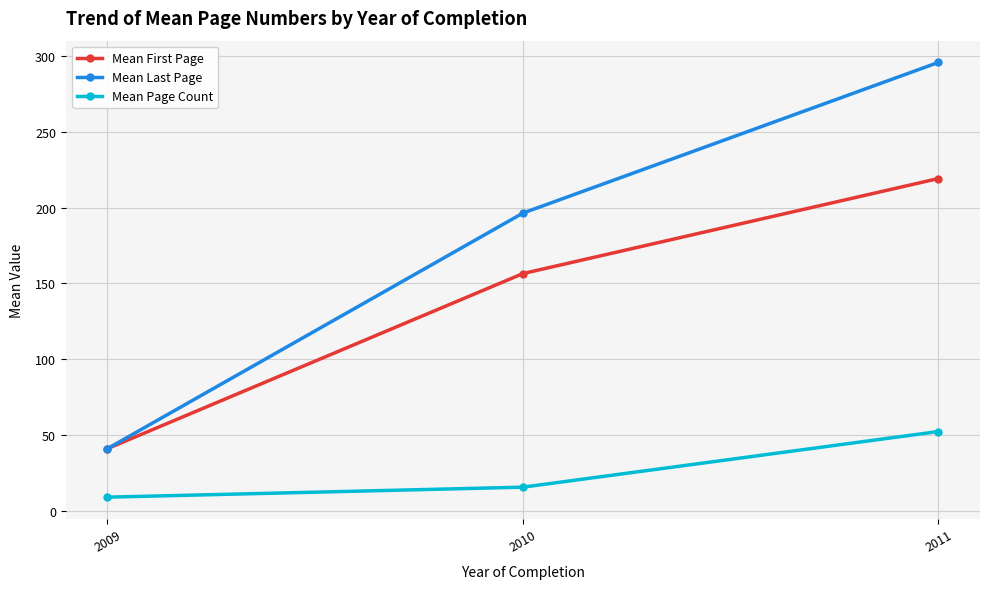

Does the chart have visible grid lines?

Yes